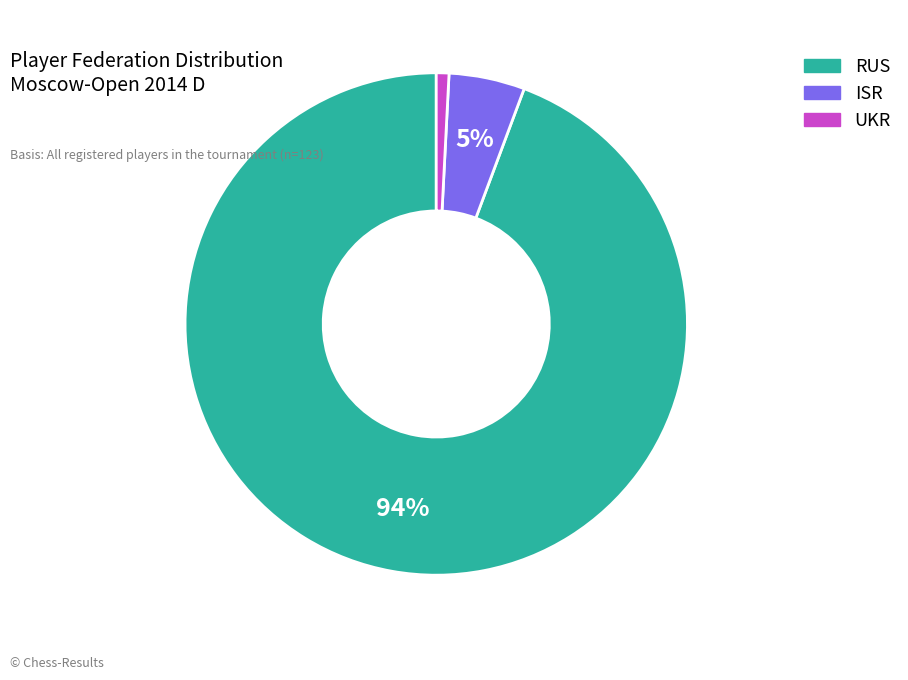

Is the sum of UKR and RUS greater than half?

Yes